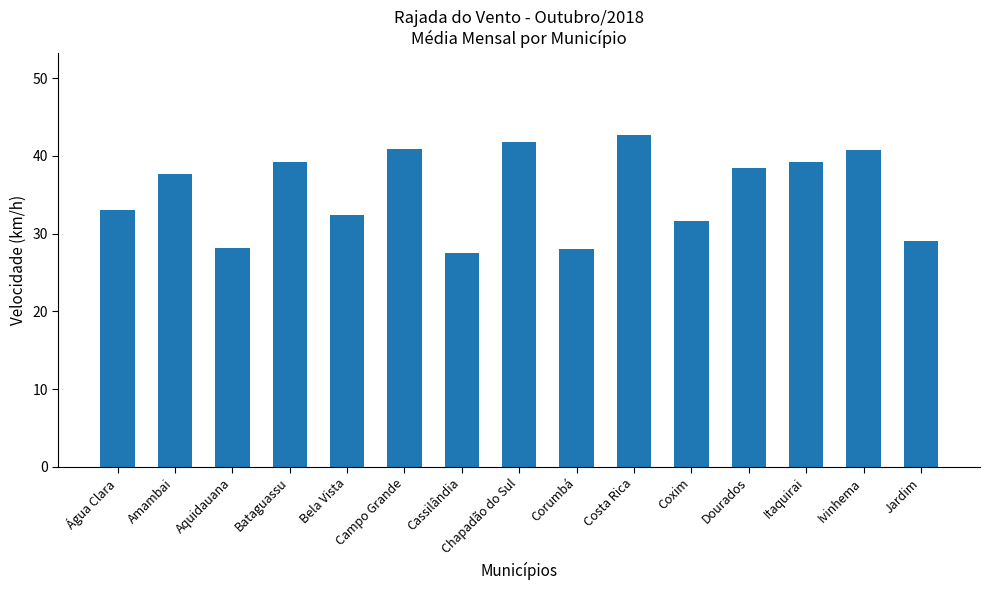

What is the value of the 6th bar from the left?

40.9